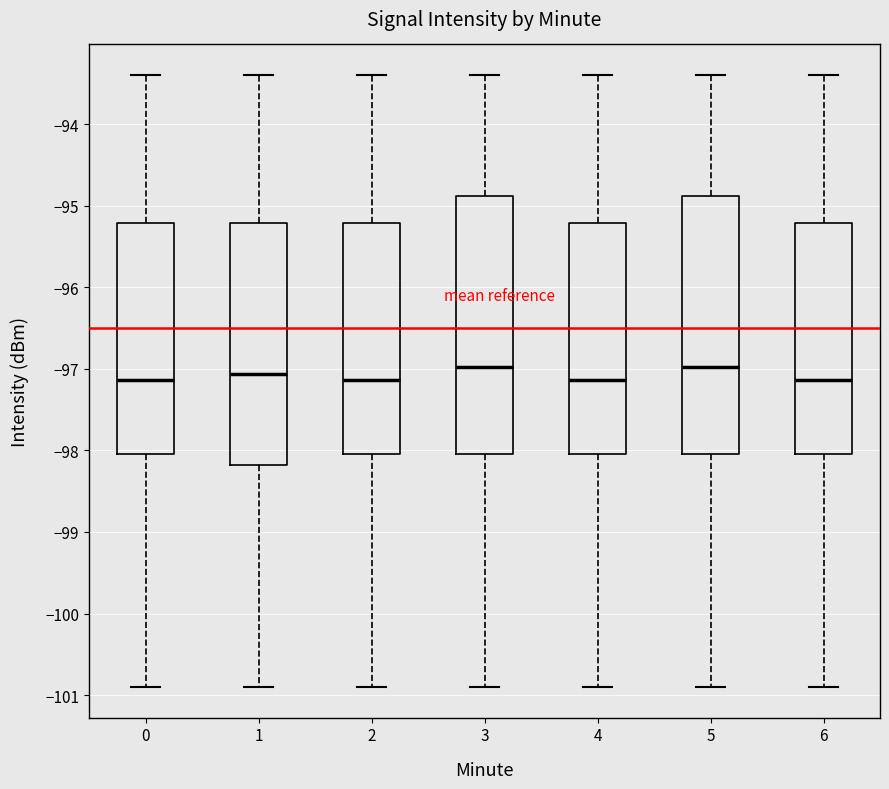

Reading left to right, read every box against the y-axis: the position of its median line, the range the box covers, and the ends of its whiskers. The values are not printed on the chart, so give them approximately, as read against the axis.

0: median -97.1, box -98.0 to -95.2, whiskers -100.9 to -93.4
1: median -97.1, box -98.2 to -95.2, whiskers -100.9 to -93.4
2: median -97.1, box -98.0 to -95.2, whiskers -100.9 to -93.4
3: median -97.0, box -98.0 to -94.9, whiskers -100.9 to -93.4
4: median -97.1, box -98.0 to -95.2, whiskers -100.9 to -93.4
5: median -97.0, box -98.0 to -94.9, whiskers -100.9 to -93.4
6: median -97.1, box -98.0 to -95.2, whiskers -100.9 to -93.4